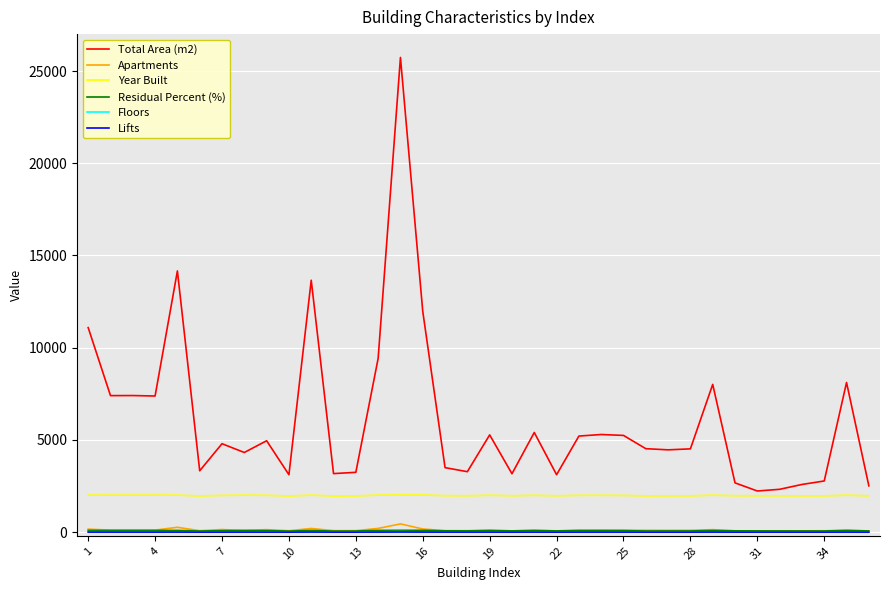

Which series has the largest total across all categories?

Total Area (m2)